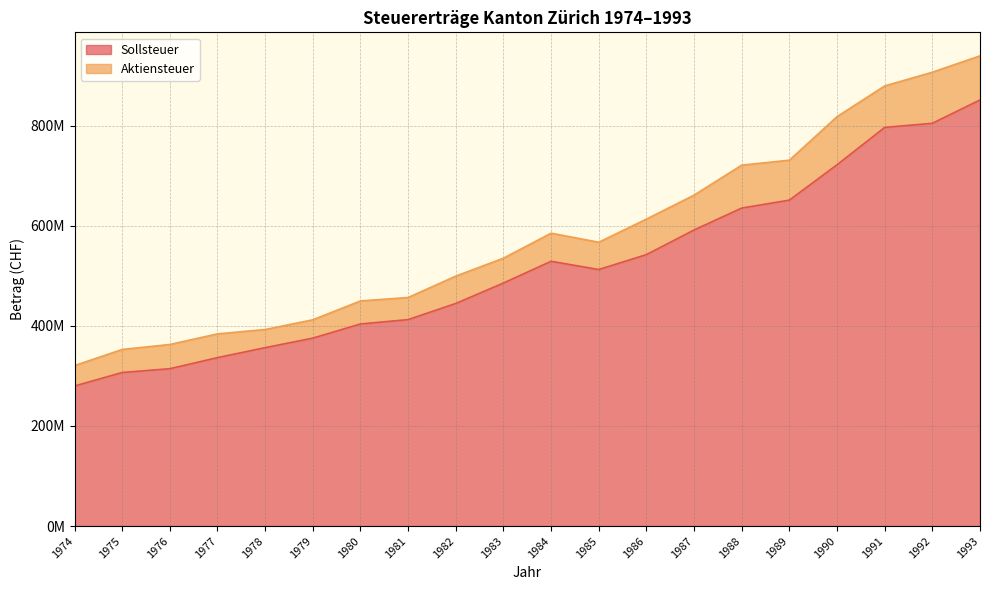

Reading left to right, what are all the values shown in this chart?

1974=279751917	1975=306733293	1976=314312096	1977=336449203	1978=356327464	1979=375383462	1980=403644637	1981=412403541	1982=444626501	1983=485447768	1984=528881432	1985=512408380	1986=542191821	1987=591399874	1988=635189026	1989=651046556	1990=721673337	1991=796295136	1992=804527209	1993=851119932